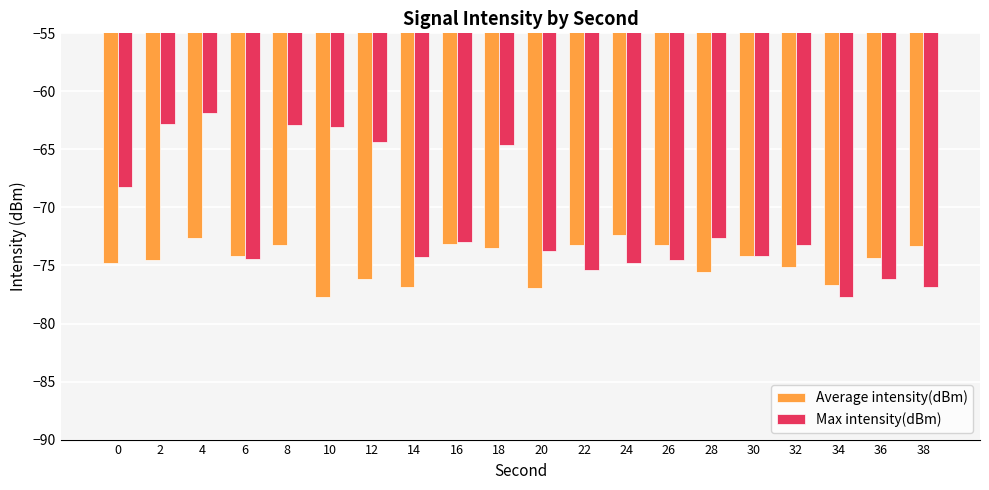

Count the number of data series in this chart.

2